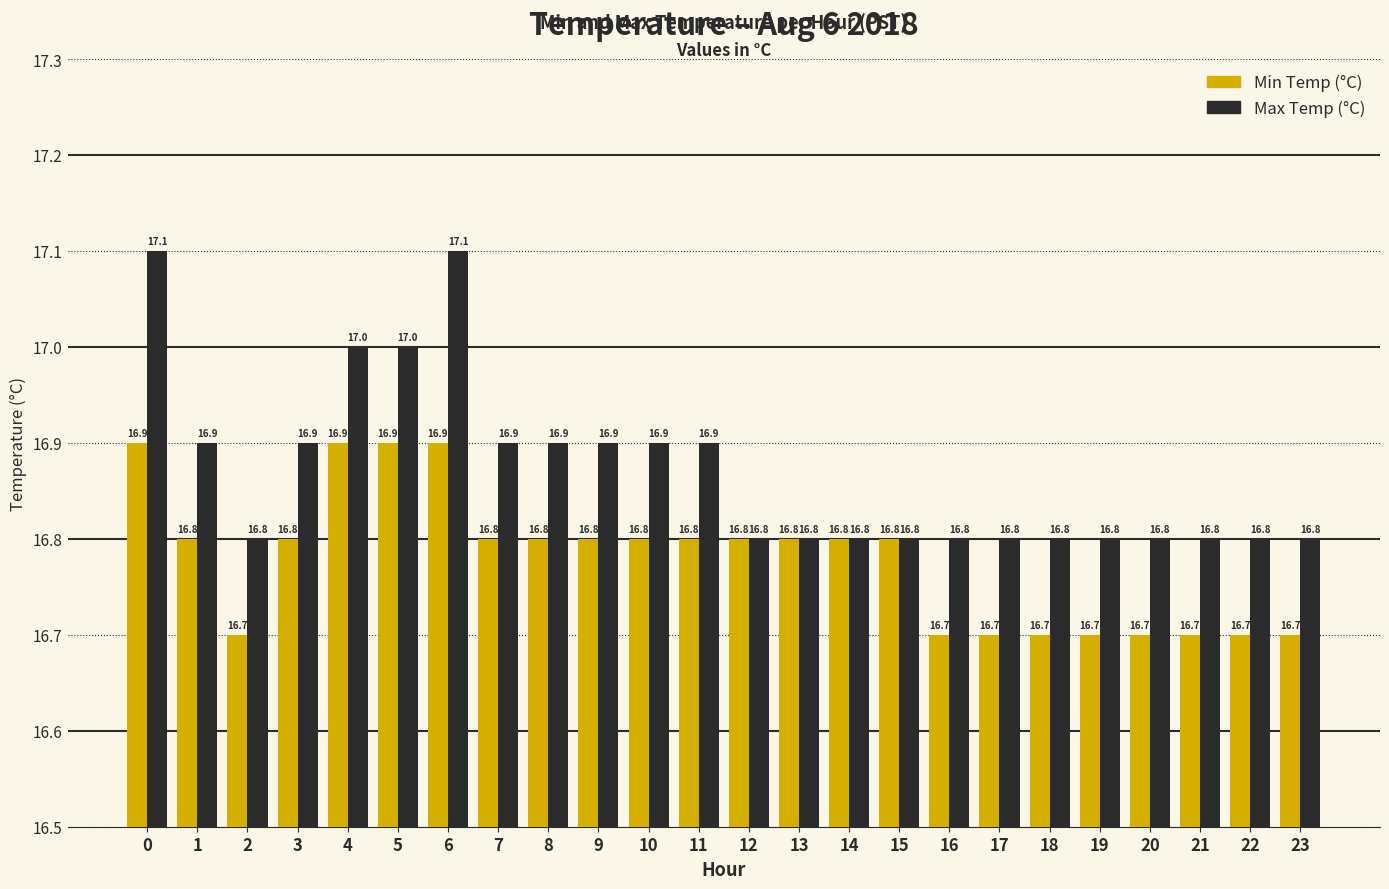

What is the difference between the Min Temp (°C) values at 12 and 5?

0.1